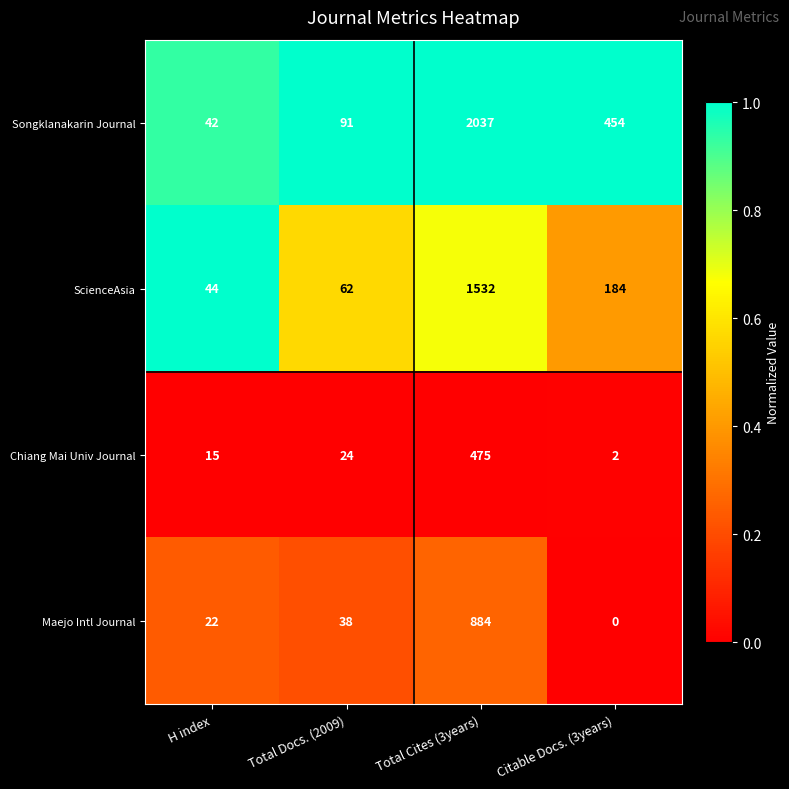

Reading left to right, what are all the values shown in this chart?

Songklanakarin Journal: H index=42	Total Docs. (2009)=91	Total Cites (3years)=2037	Citable Docs. (3years)=454
ScienceAsia: H index=44	Total Docs. (2009)=62	Total Cites (3years)=1532	Citable Docs. (3years)=184
Chiang Mai Univ Journal: H index=15	Total Docs. (2009)=24	Total Cites (3years)=475	Citable Docs. (3years)=2
Maejo Intl Journal: H index=22	Total Docs. (2009)=38	Total Cites (3years)=884	Citable Docs. (3years)=0